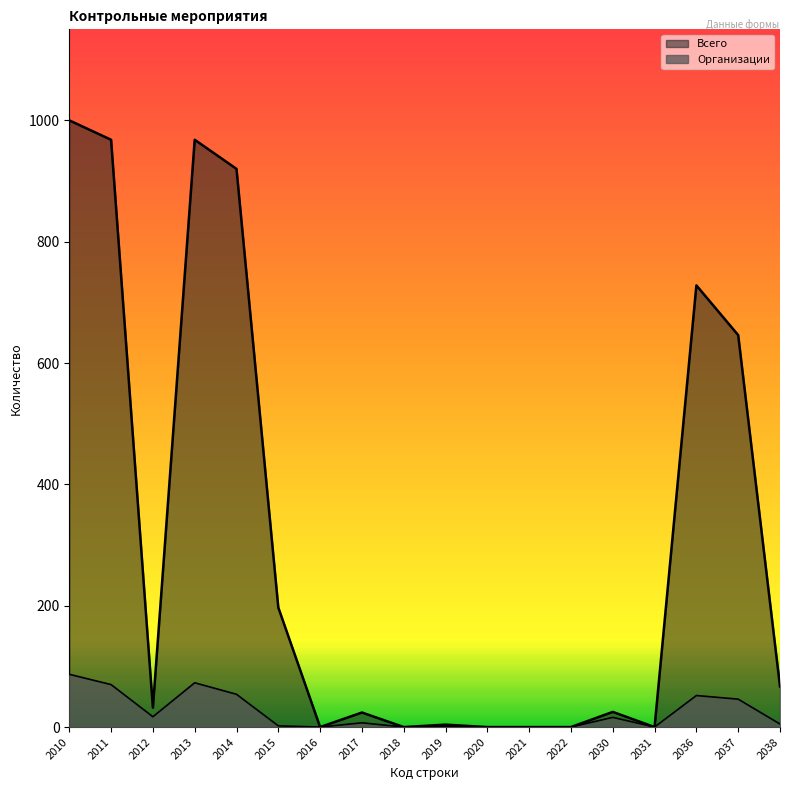

How many values in Организации are above zero?

12